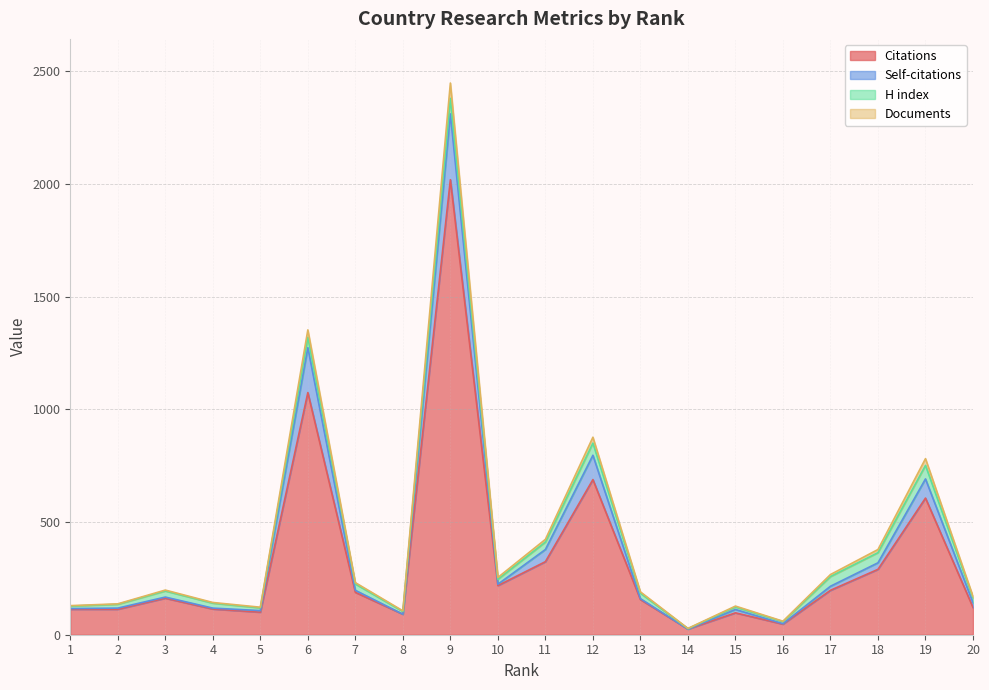

How many values in the Citations series are below 162?

10